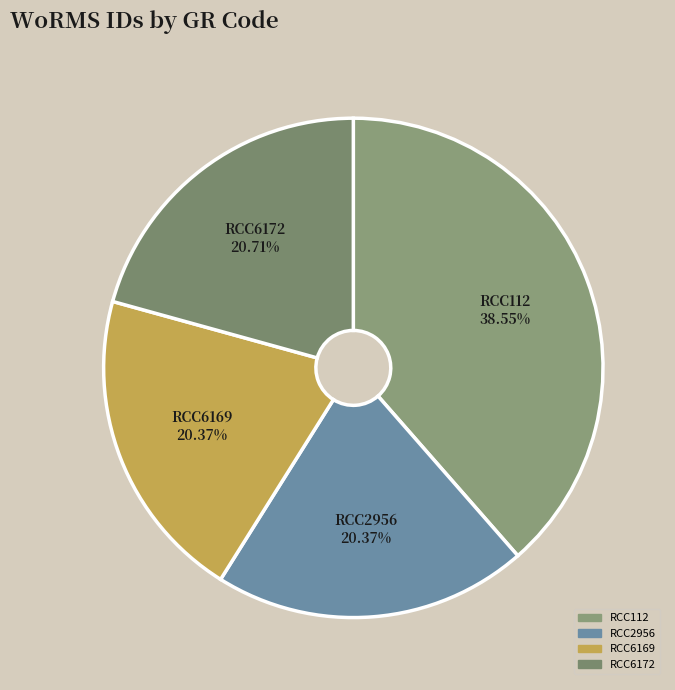

To the nearest percent, what portion does RCC2956 represent?

20%